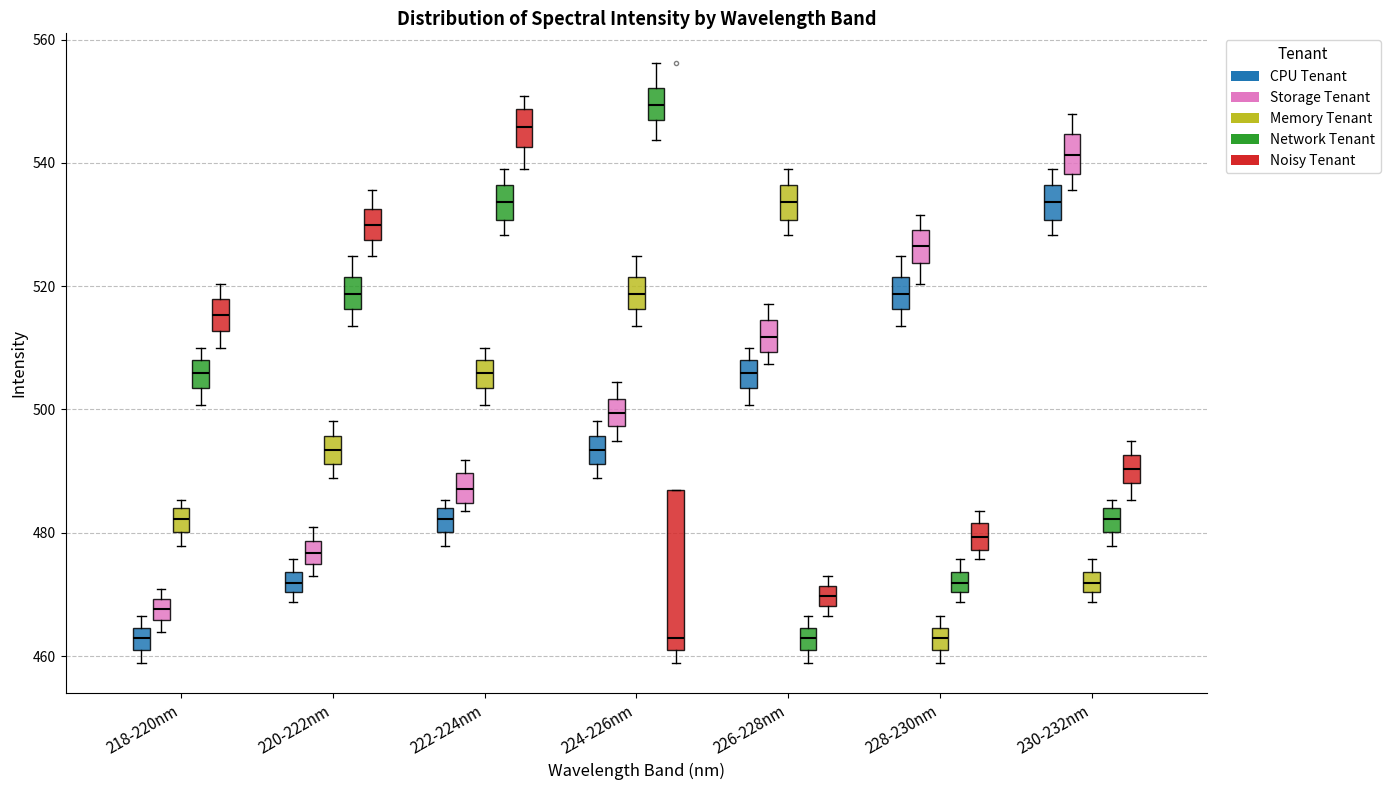

Reading left to right, transcribe this box plot: for each box, give where its median line is, the range the box spans, and where its two whiskers end, as read against the y-axis. The values are not printed on the chart, so give them approximately, as read against the axis.

218-220nm (CPU Tenant): median 462 (inside the box), box 462 to 464, whiskers 458 to 466
218-220nm (Storage Tenant): median 468, box 466 to 470, whiskers 464 to 470 (just above the box's upper edge)
218-220nm (Memory Tenant): median 482, box 480 to 484, whiskers 478 to 486
218-220nm (Network Tenant): median 506, box 504 to 508, whiskers 500 to 510
218-220nm (Noisy Tenant): median 516, box 512 to 518, whiskers 510 to 520
220-222nm (CPU Tenant): median 472, box 470 to 474, whiskers 468 to 476
220-222nm (Storage Tenant): median 476, box 474 to 478, whiskers 472 to 480
220-222nm (Memory Tenant): median 494, box 492 to 496, whiskers 488 to 498
220-222nm (Network Tenant): median 518, box 516 to 522, whiskers 514 to 524
220-222nm (Noisy Tenant): median 530, box 528 to 532, whiskers 524 to 536
222-224nm (CPU Tenant): median 482, box 480 to 484, whiskers 478 to 486
222-224nm (Storage Tenant): median 488, box 484 to 490, whiskers 484 (just below the box's lower edge) to 492
222-224nm (Memory Tenant): median 506, box 504 to 508, whiskers 500 to 510
222-224nm (Network Tenant): median 534, box 530 to 536, whiskers 528 to 538
222-224nm (Noisy Tenant): median 546, box 542 to 548, whiskers 538 to 550
224-226nm (CPU Tenant): median 494, box 492 to 496, whiskers 488 to 498
224-226nm (Storage Tenant): median 500, box 498 to 502, whiskers 494 to 504
224-226nm (Memory Tenant): median 518, box 516 to 522, whiskers 514 to 524
224-226nm (Network Tenant): median 550, box 546 to 552, whiskers 544 to 556
224-226nm (Noisy Tenant): median 462 (just above the box's lower edge), box 462 to 486, whiskers 458 to 486
226-228nm (CPU Tenant): median 506, box 504 to 508, whiskers 500 to 510
226-228nm (Storage Tenant): median 512, box 510 to 514, whiskers 508 to 518
226-228nm (Memory Tenant): median 534, box 530 to 536, whiskers 528 to 538
226-228nm (Network Tenant): median 462 (inside the box), box 462 to 464, whiskers 458 to 466
226-228nm (Noisy Tenant): median 470, box 468 to 472, whiskers 466 to 472 (just above the box's upper edge)
228-230nm (CPU Tenant): median 518, box 516 to 522, whiskers 514 to 524
228-230nm (Storage Tenant): median 526, box 524 to 530, whiskers 520 to 532
228-230nm (Memory Tenant): median 462 (inside the box), box 462 to 464, whiskers 458 to 466
228-230nm (Network Tenant): median 472, box 470 to 474, whiskers 468 to 476
228-230nm (Noisy Tenant): median 480, box 478 to 482, whiskers 476 to 484
230-232nm (CPU Tenant): median 534, box 530 to 536, whiskers 528 to 538
230-232nm (Storage Tenant): median 542, box 538 to 544, whiskers 536 to 548
230-232nm (Memory Tenant): median 472, box 470 to 474, whiskers 468 to 476
230-232nm (Network Tenant): median 482, box 480 to 484, whiskers 478 to 486
230-232nm (Noisy Tenant): median 490, box 488 to 492, whiskers 486 to 494